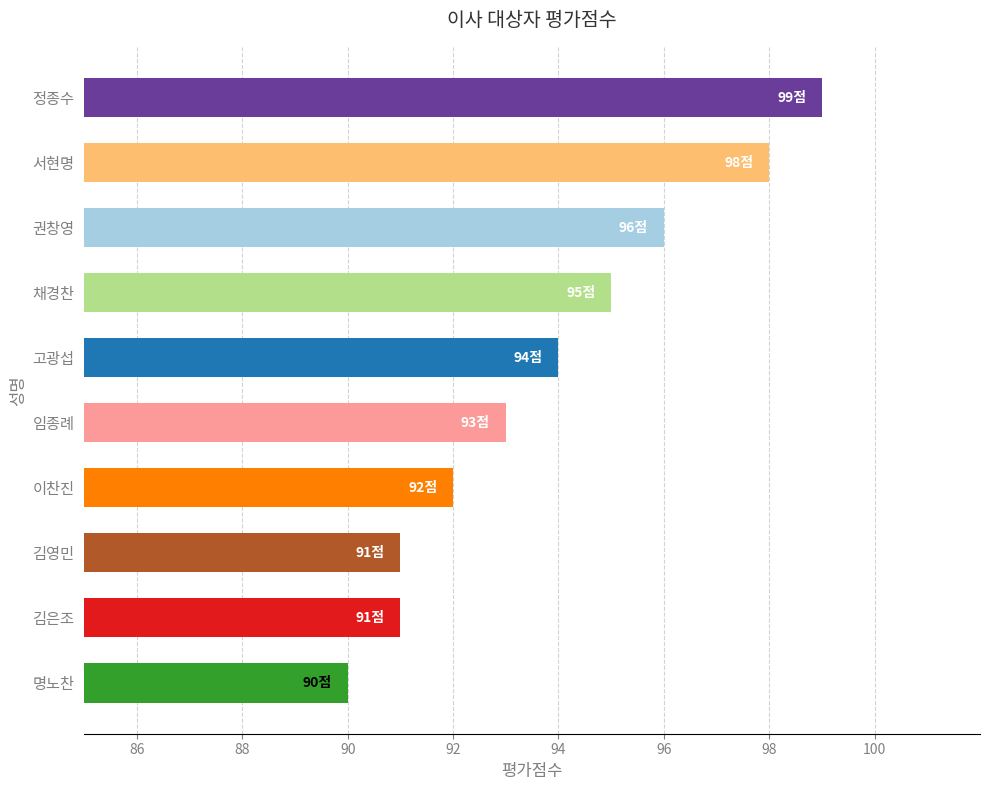

Count the number of data series in this chart.

1